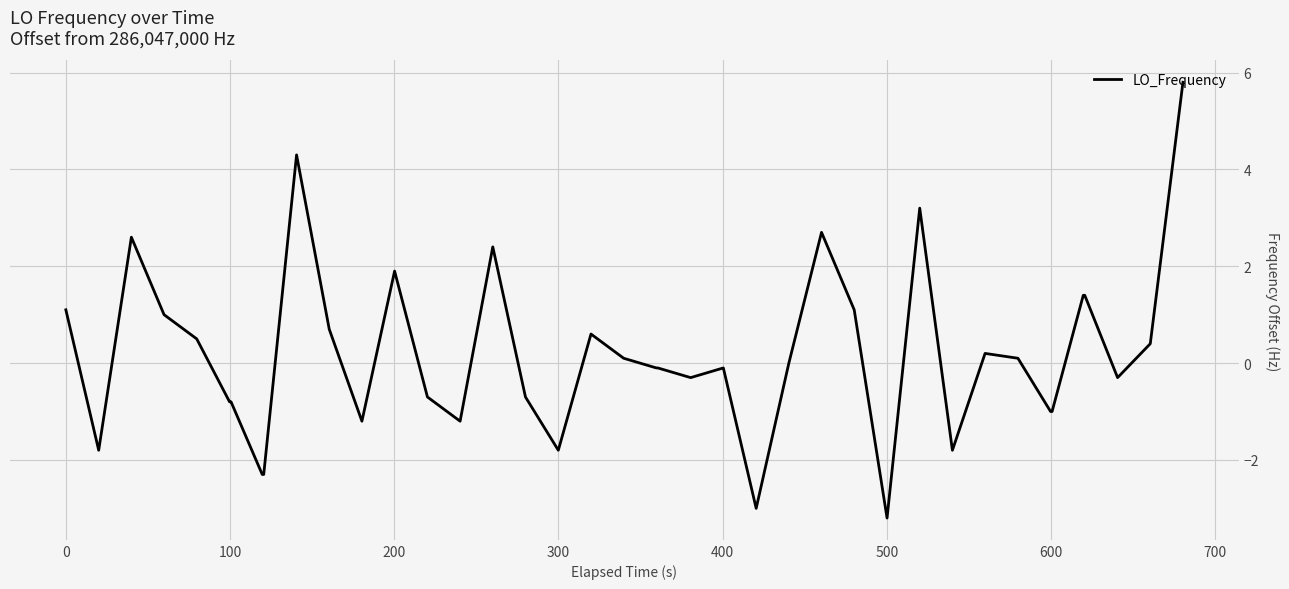

What is the sum of all values?

7.0